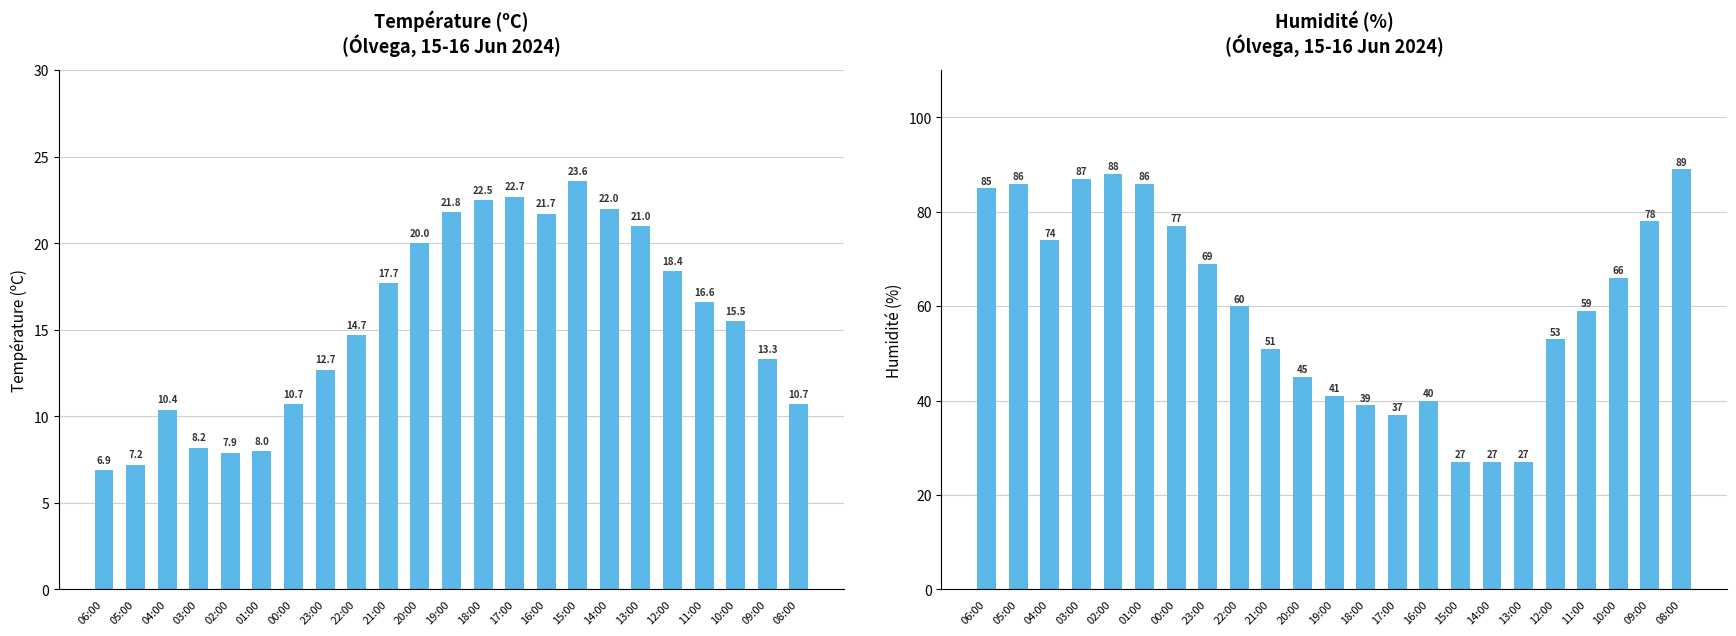

The value of Température (ºC) at 13:00 is 33.5. True or false?

False